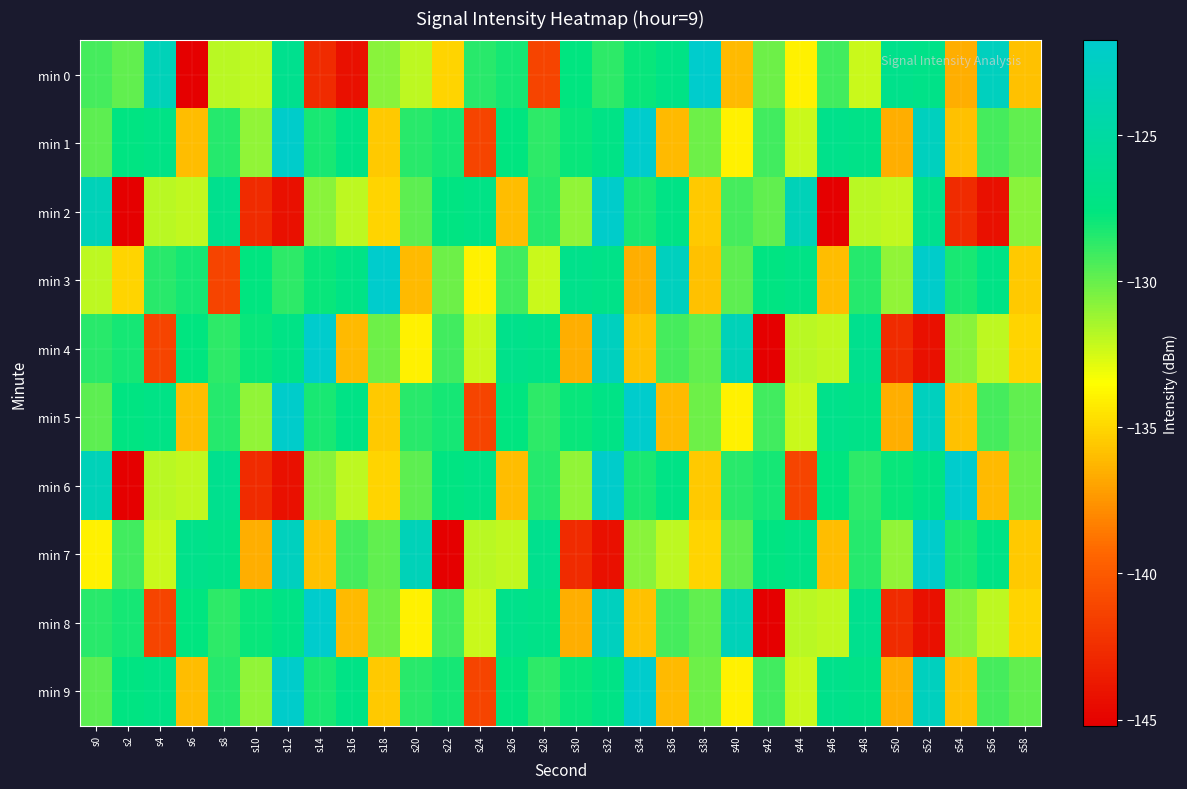

Which series changed the most between s10 and s42?

min 4